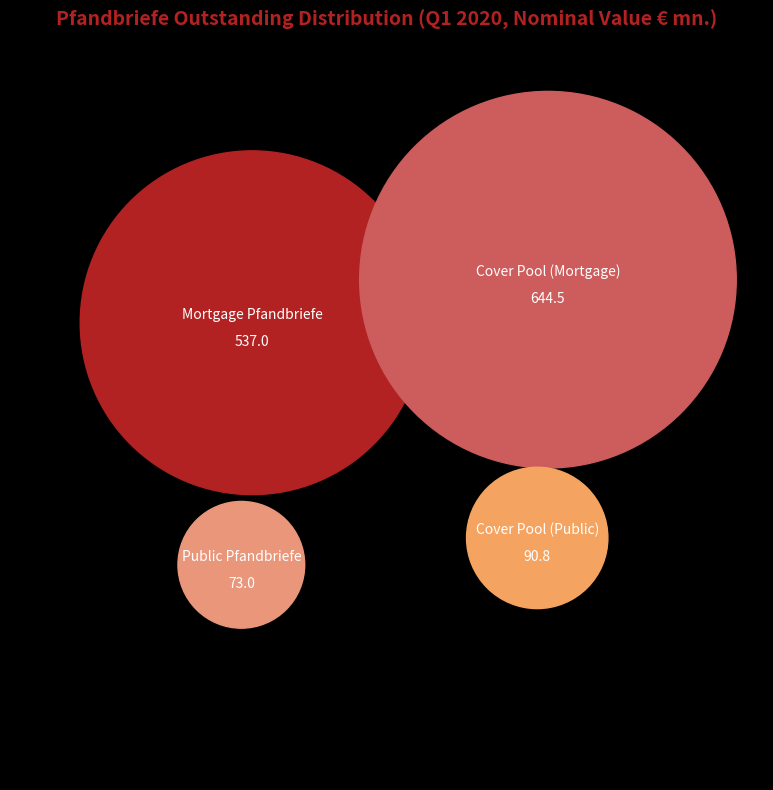

Rank the categories by value from highest to lowest.

Cover Pool (Mortgage), Mortgage Pfandbriefe, Cover Pool (Public), Public Pfandbriefe